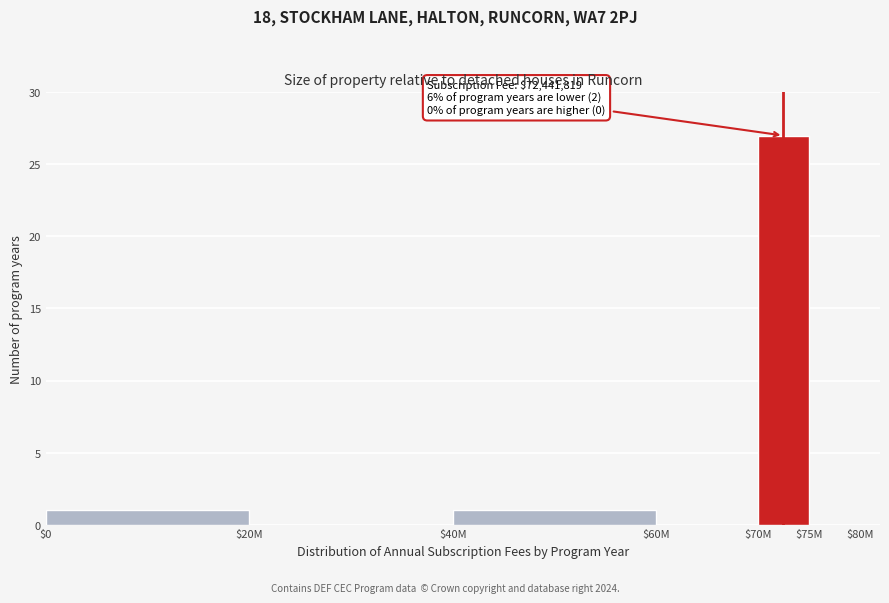

The value at $60M is 0. True or false?

True